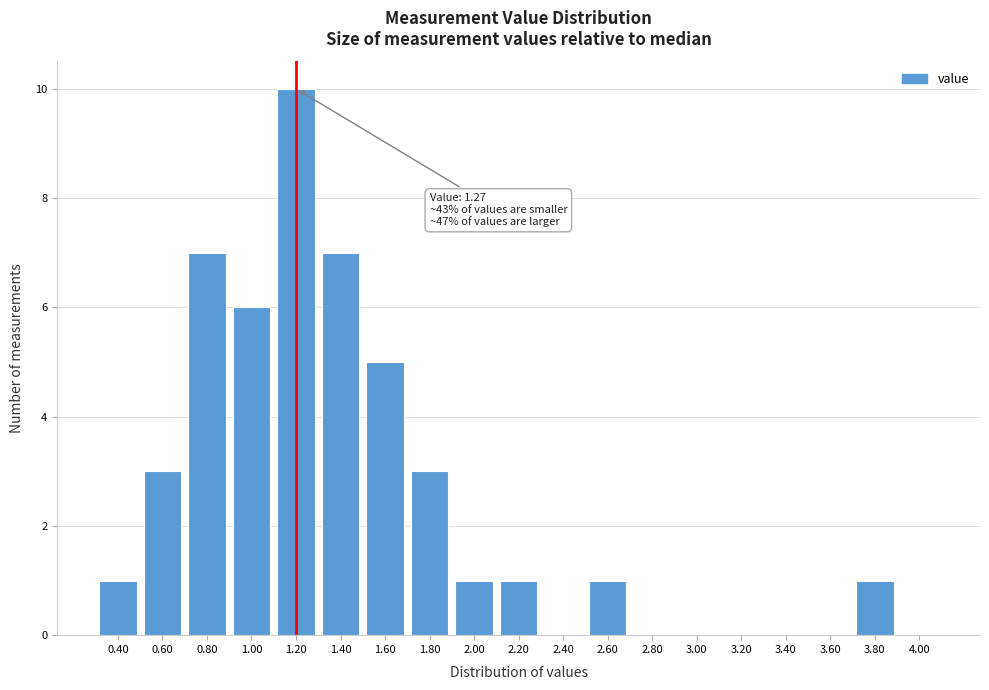

Reading right to left, list all the values displayed in this chart.

4.00=0	3.80=1	3.60=0	3.40=0	3.20=0	3.00=0	2.80=0	2.60=1	2.40=0	2.20=1	2.00=1	1.80=3	1.60=5	1.40=7	1.20=10	1.00=6	0.80=7	0.60=3	0.40=1